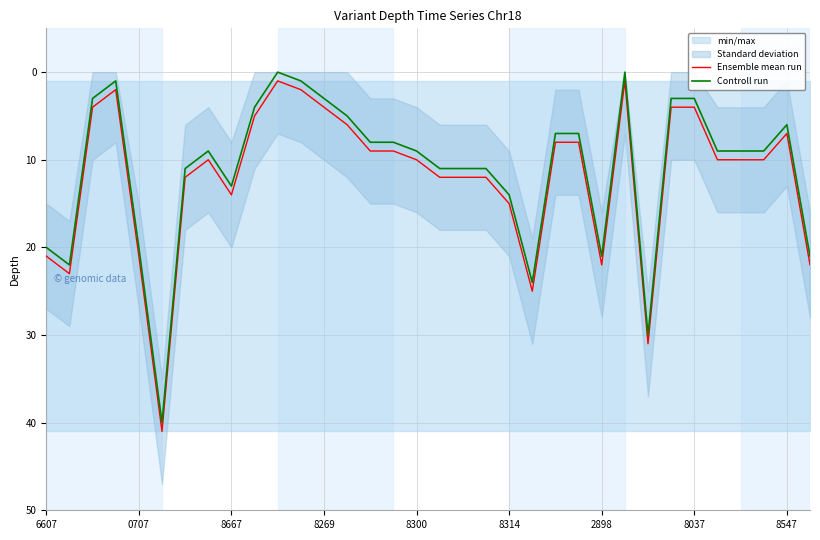

At how many categories does at least one series exceed 9?

19